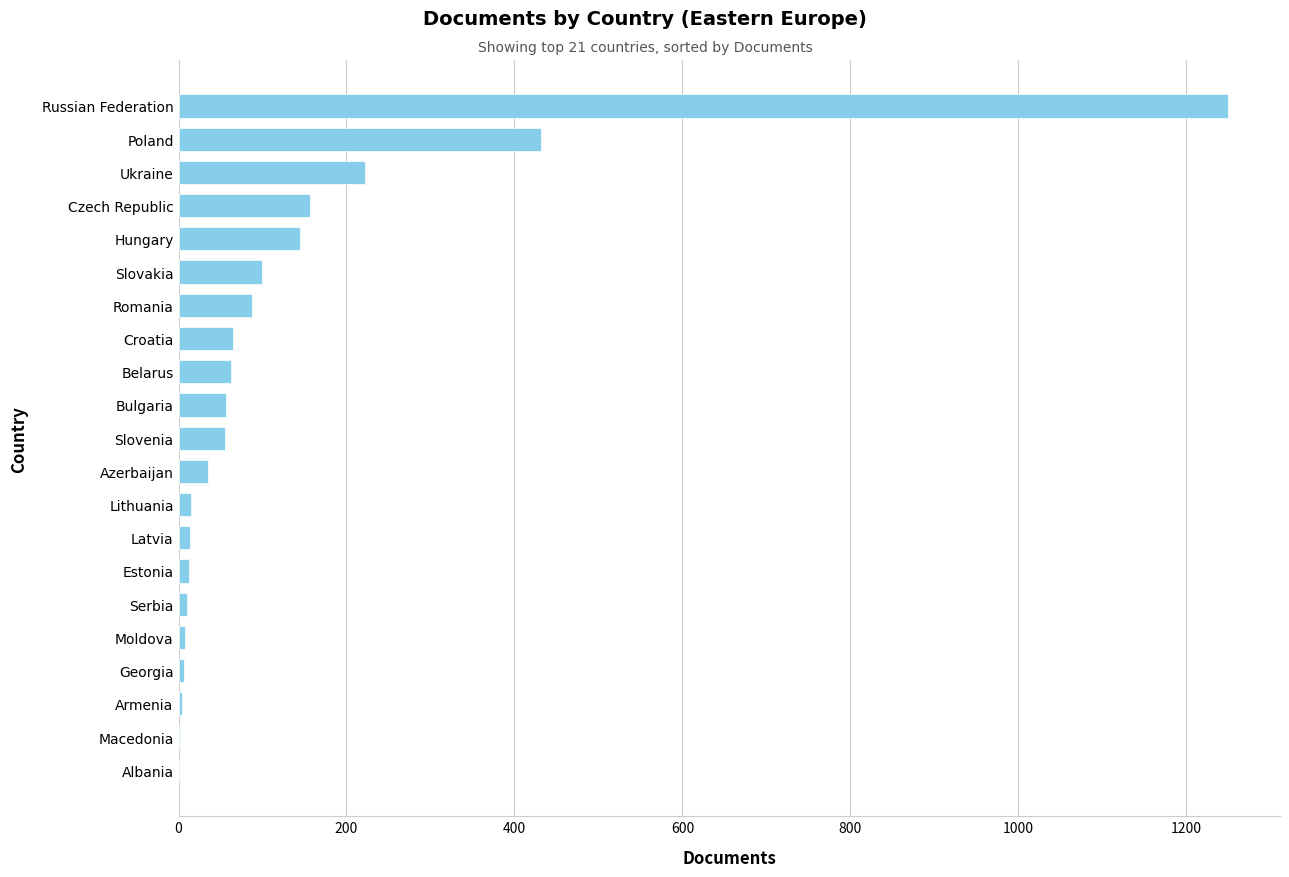

What is the sum of the values at Romania and Slovakia?

188